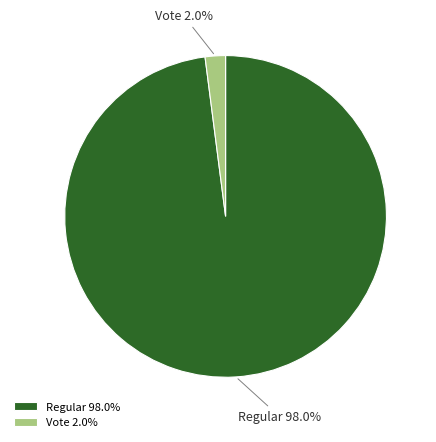

Does any single category account for the majority?

Yes